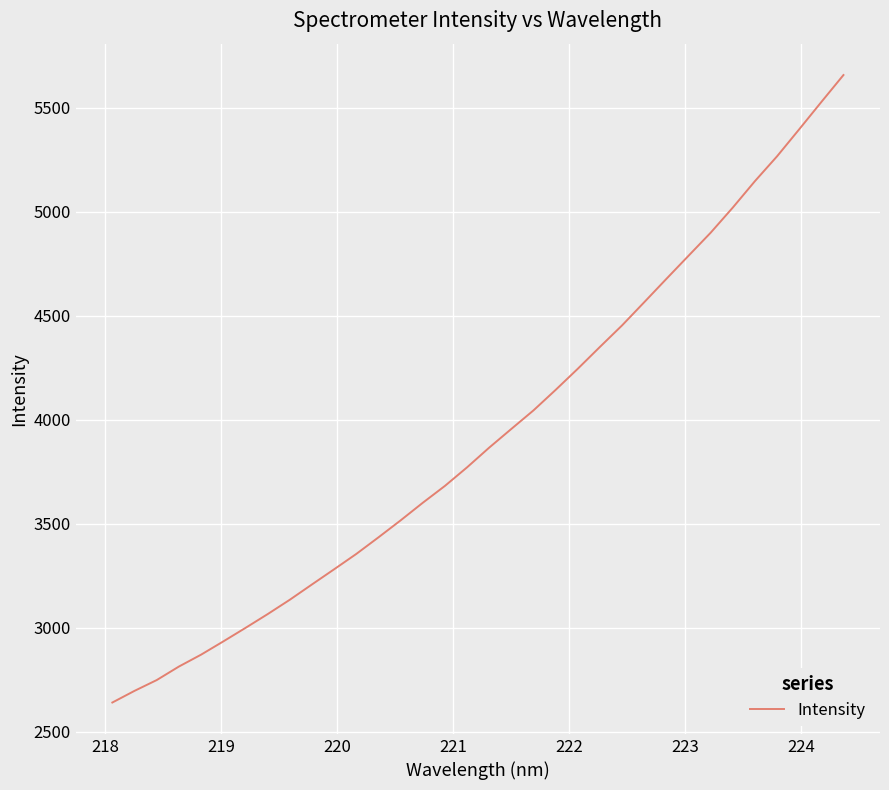

What is the minimum value shown in the chart?

2640.4